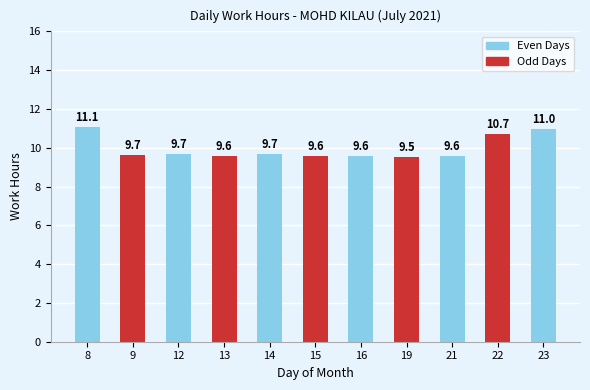

What is the minimum value shown in the chart?

9.5